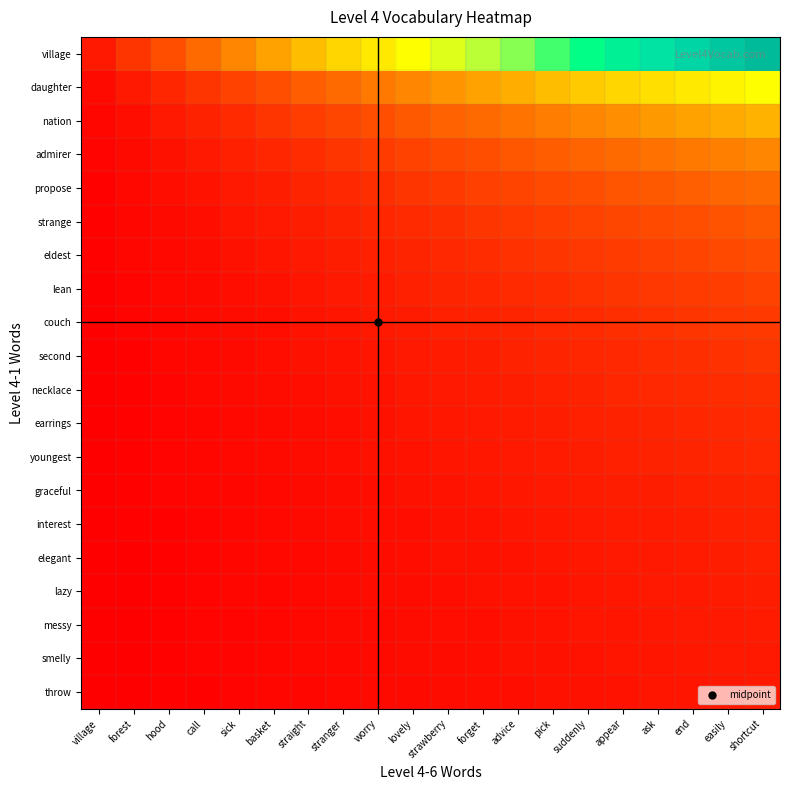

What is the spread (max minus min) of values at ask?

16.1